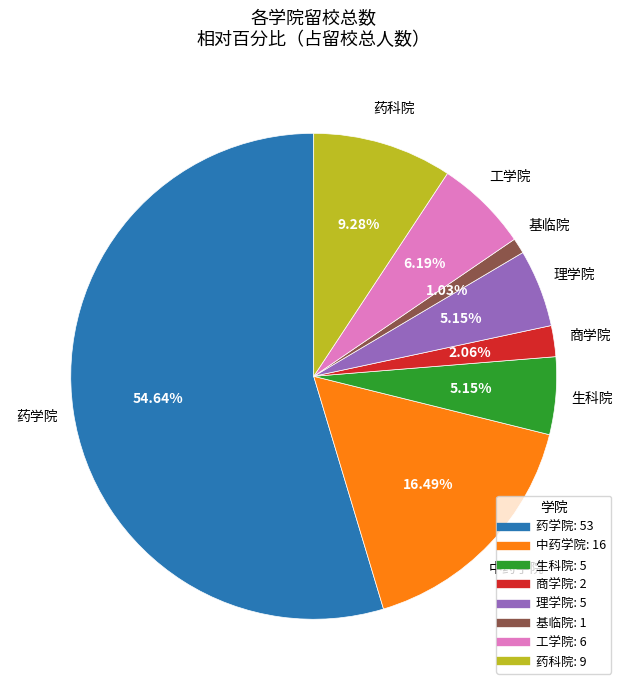

Combined, what portion of the pie is 理学院 and 基临院?

6.2%